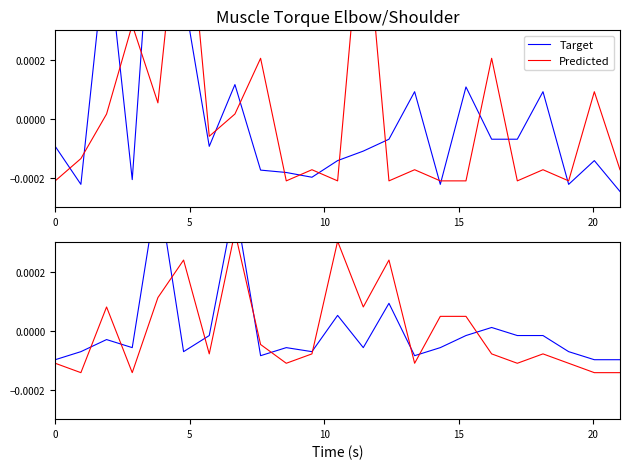

How many interior local peaks does the Predicted series have?

6